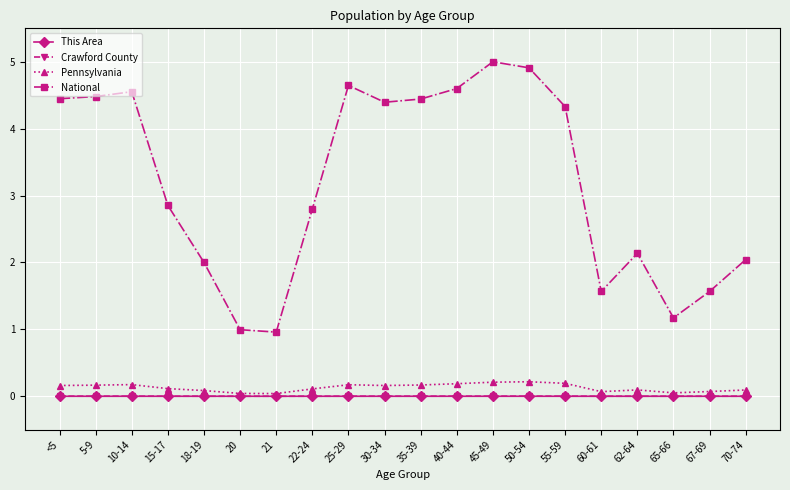

True or false: Crawford County and National intersect in this chart.

False